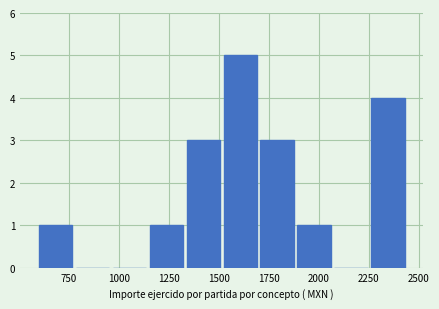

Around what value on the x-axis is the tallest bar? Give the approximate position of its centre, as read against the axis.

1600